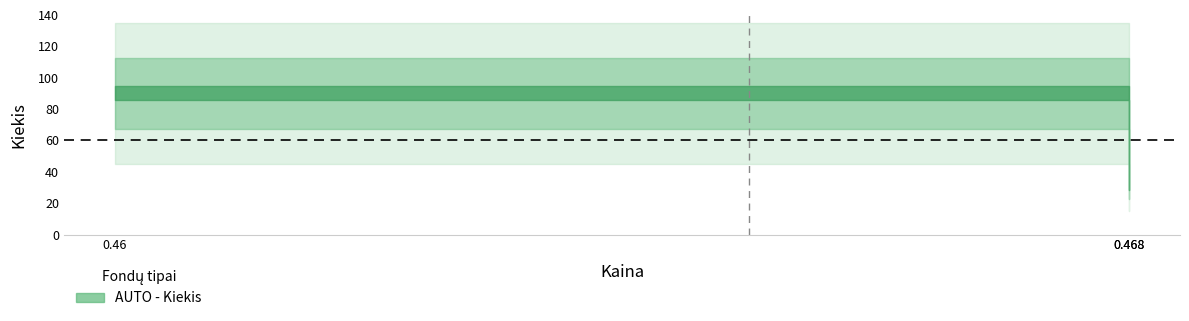

The chart shows a value of 148 at 0.46. True or false?

False